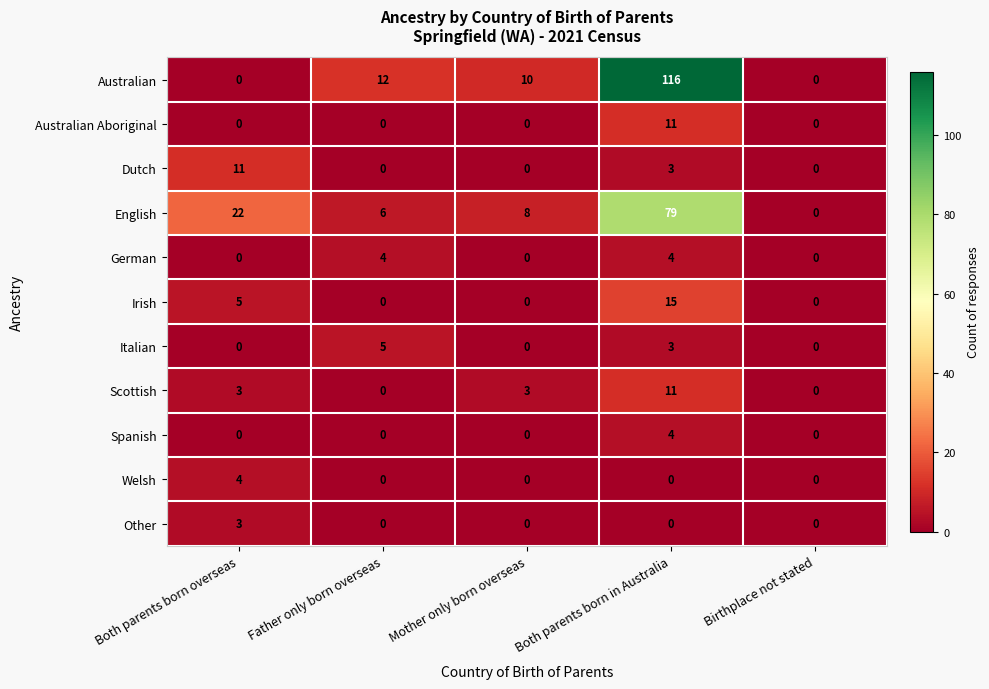

What is the average value of the Scottish series?

3